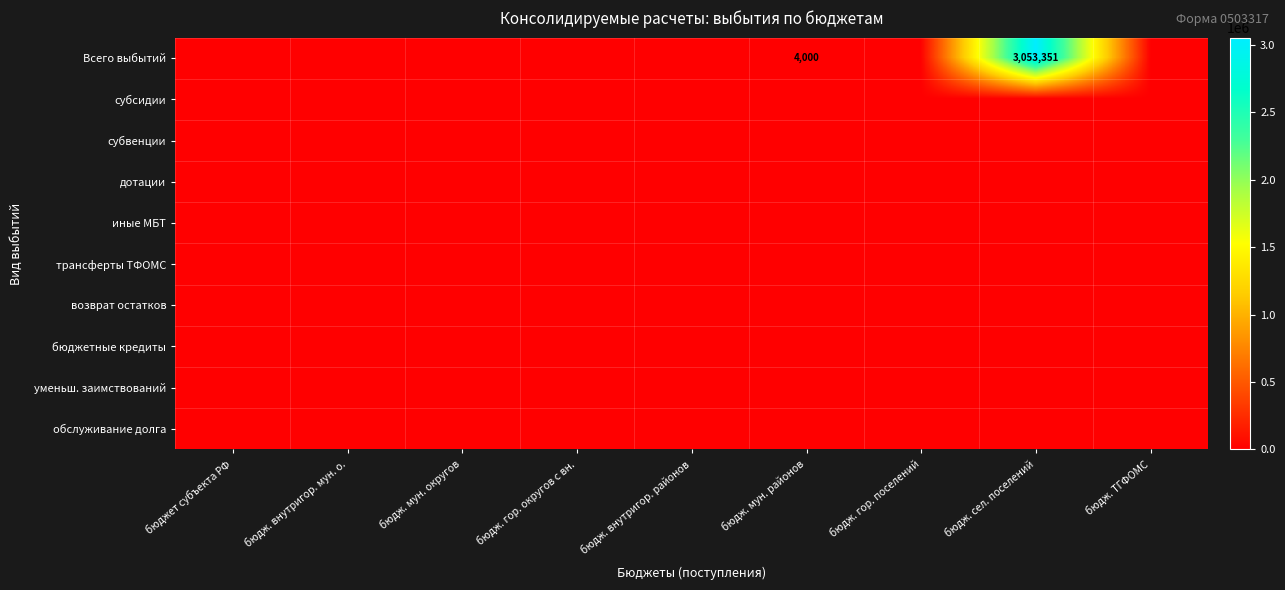

True or false: Всего выбытий has a value of 1957027 at бюдж. сел. поселений.

False